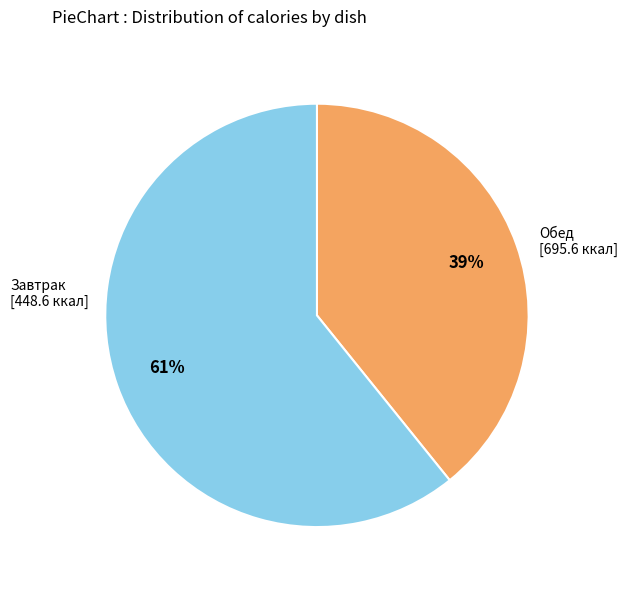

To the nearest percent, what portion does Завтрак represent?

39%